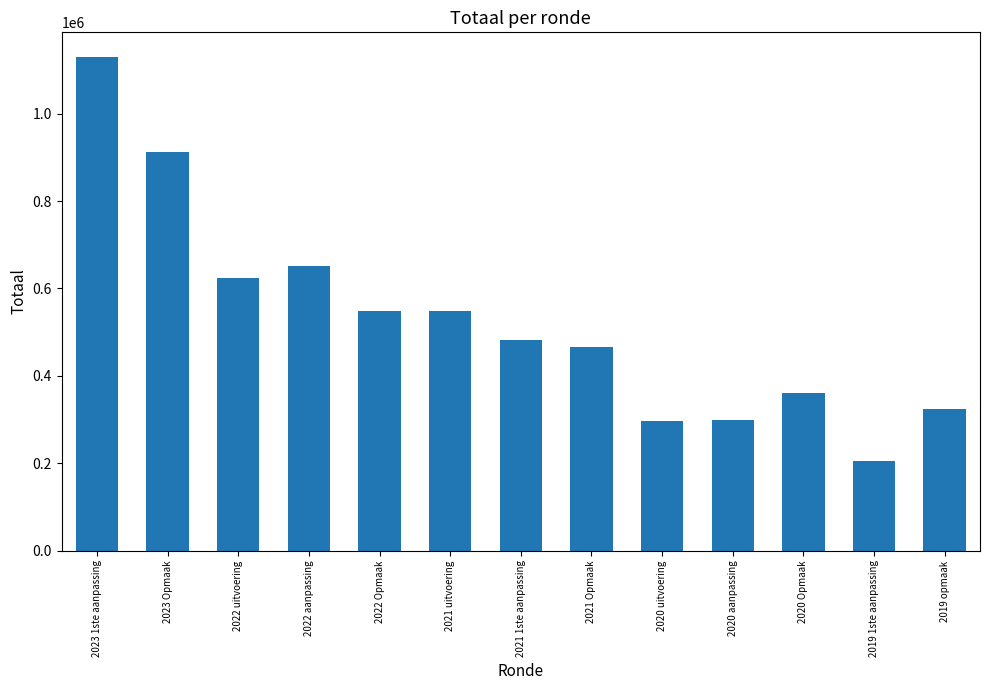

What is the change in value from 2023 Opmaak to 2021 uitvoering?

-363973